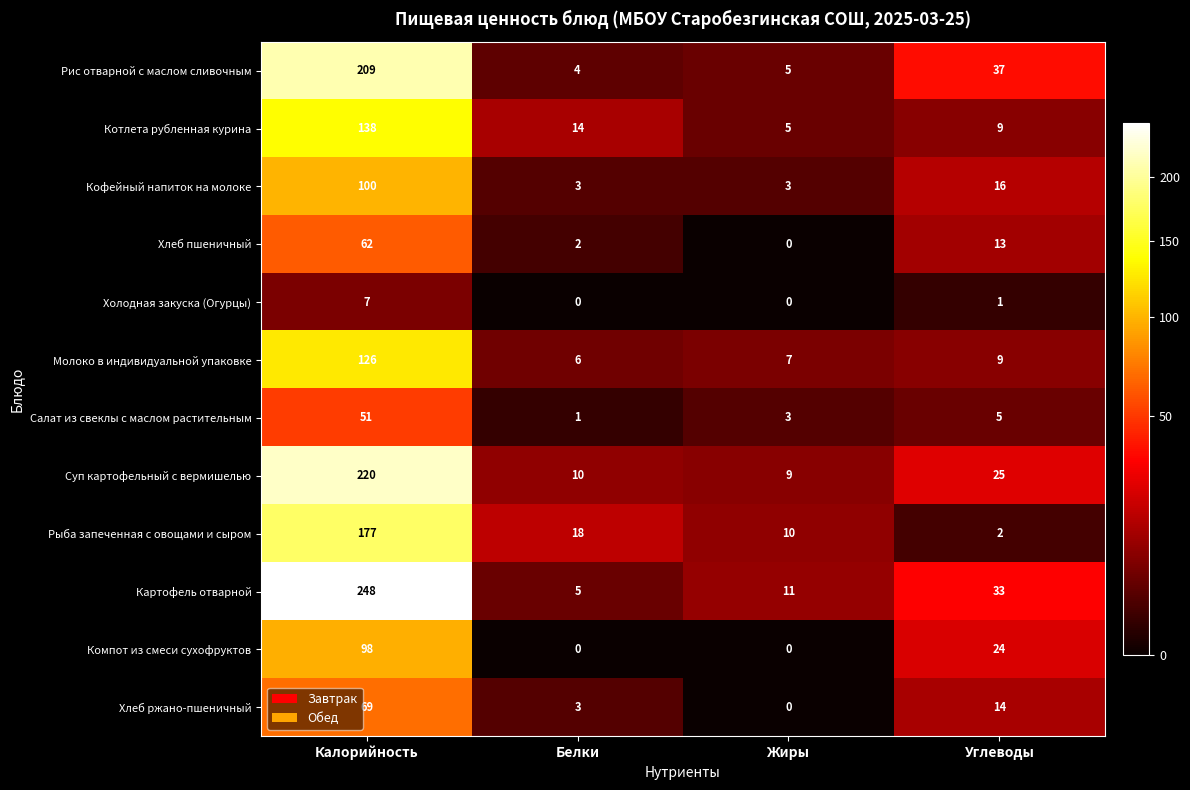

What is the difference between the maximum and minimum values in the Кофейный напиток на молоке series?

97